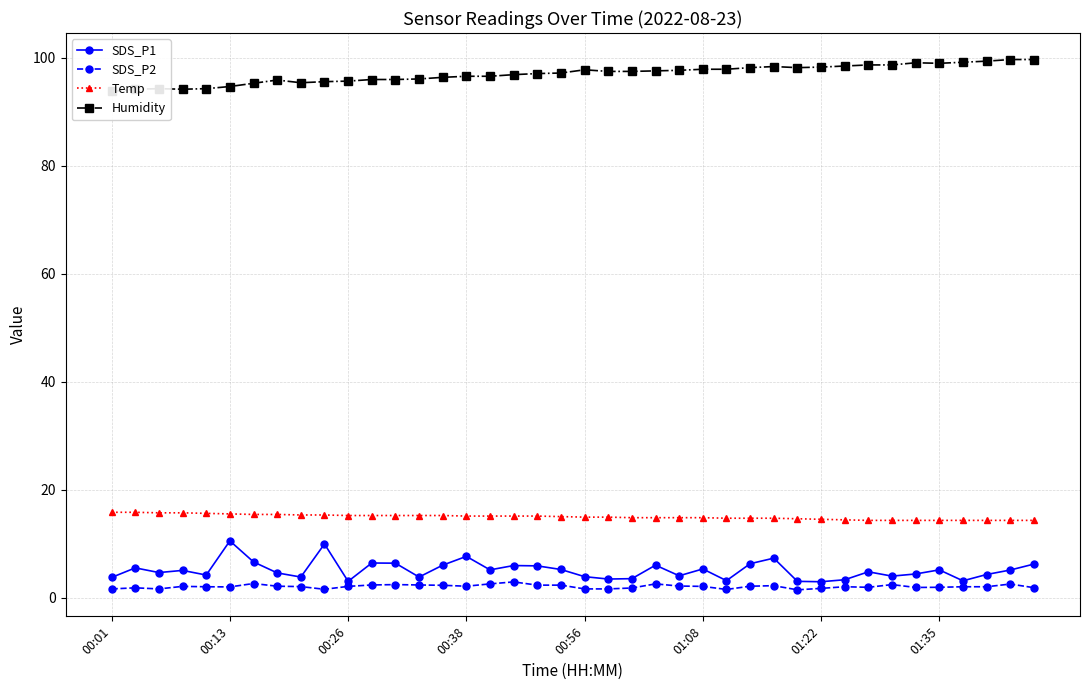

True or false: Temp has more than 0 interior local peaks.

False